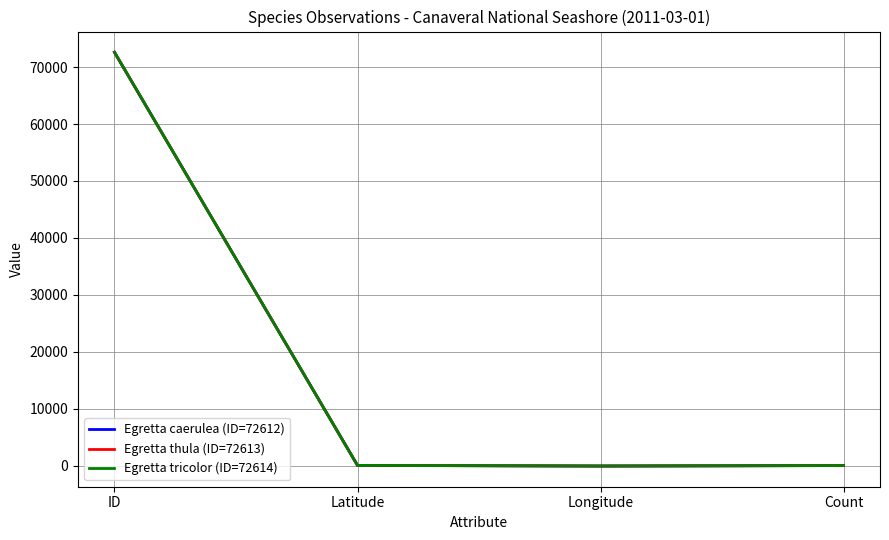

Which series has the widest spread of values?

Egretta tricolor (ID=72614)